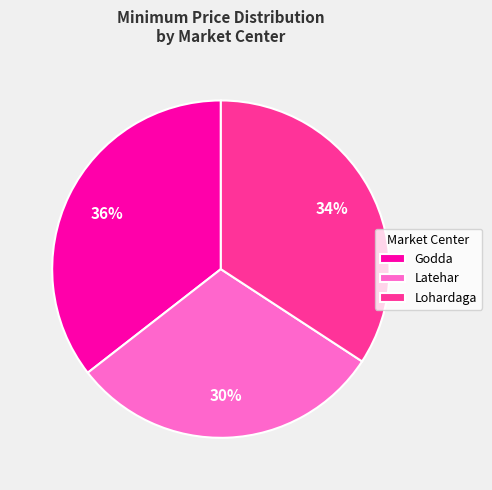

To the nearest percent, what is the difference between the Lohardaga and Latehar slice percentages?

4%